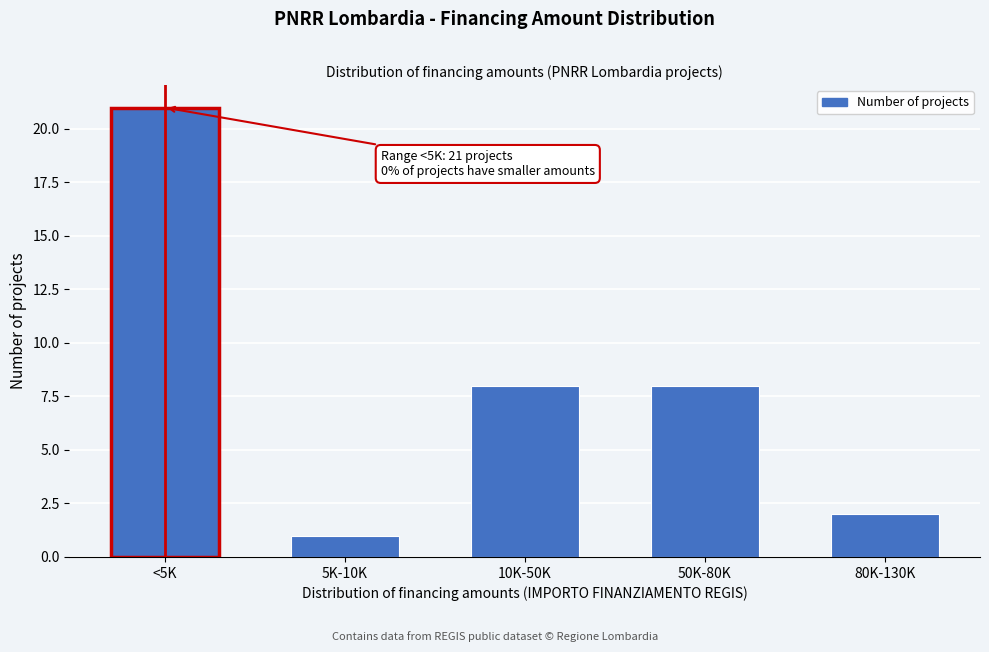

Reading left to right, extract all data points from this chart.

21	1	8	8	2